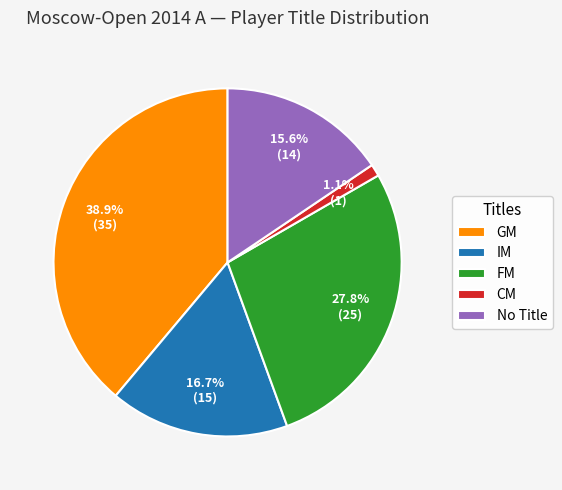

What is the ratio of the value at No Title to the value at FM?

0.6